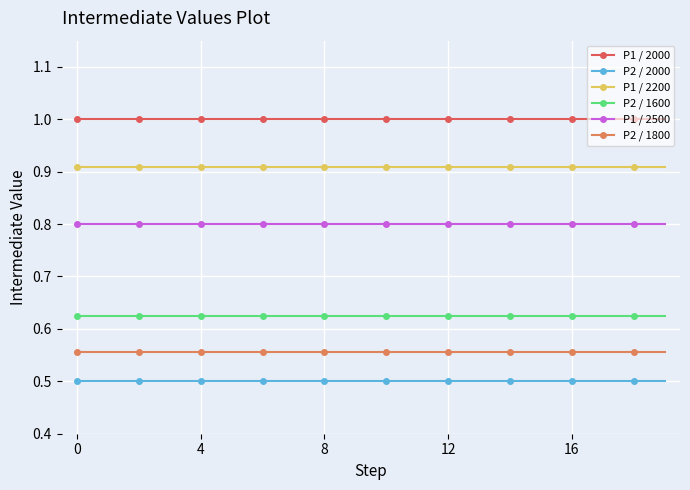

Does the chart have visible grid lines?

Yes